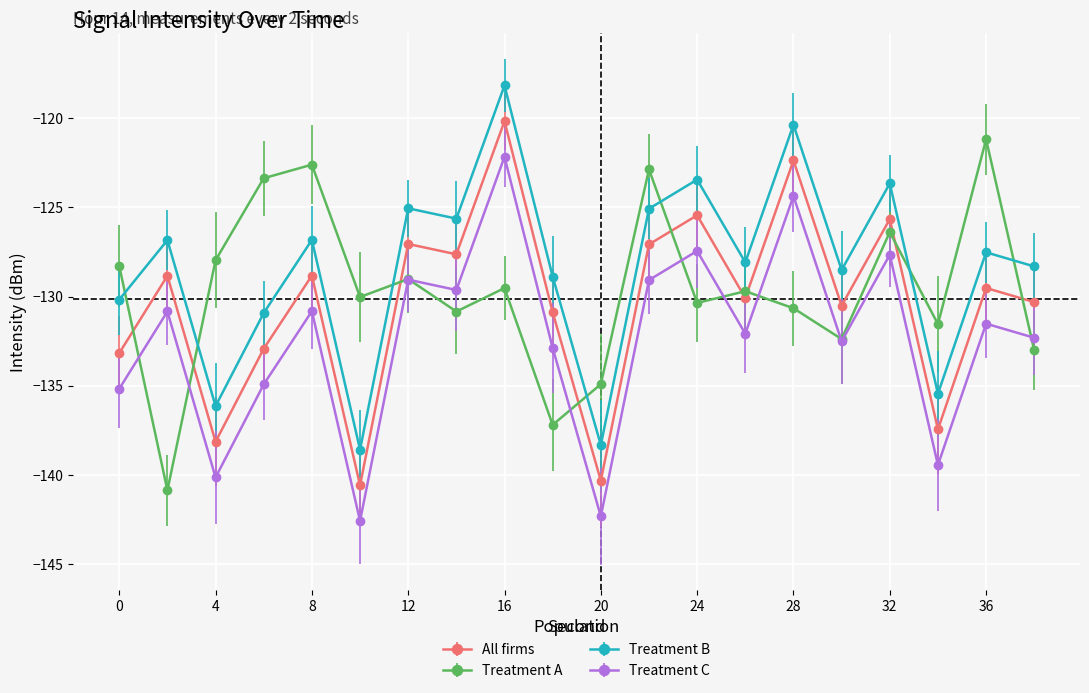

What are all the series names shown in the legend?

All firms, Treatment A, Treatment B, Treatment C